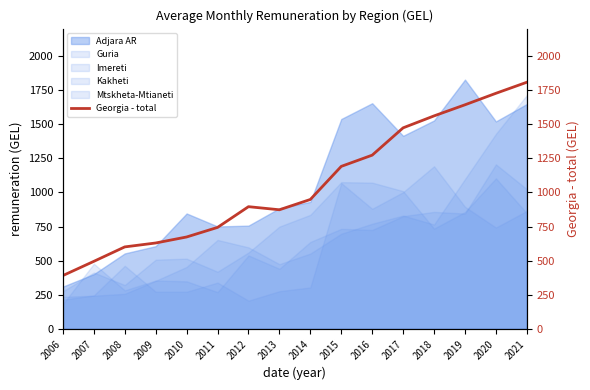

What is the greatest value displayed?

1807.0